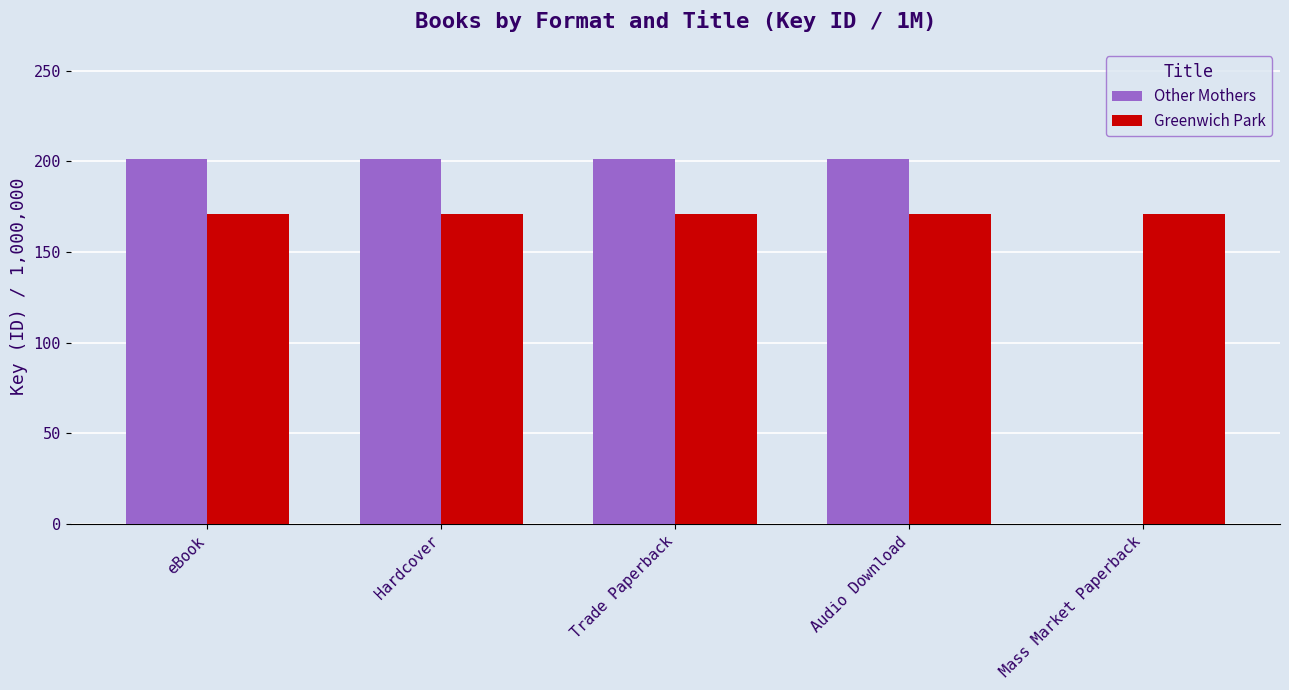

Is it true that Other Mothers equals 201.6 at Audio Download?

True